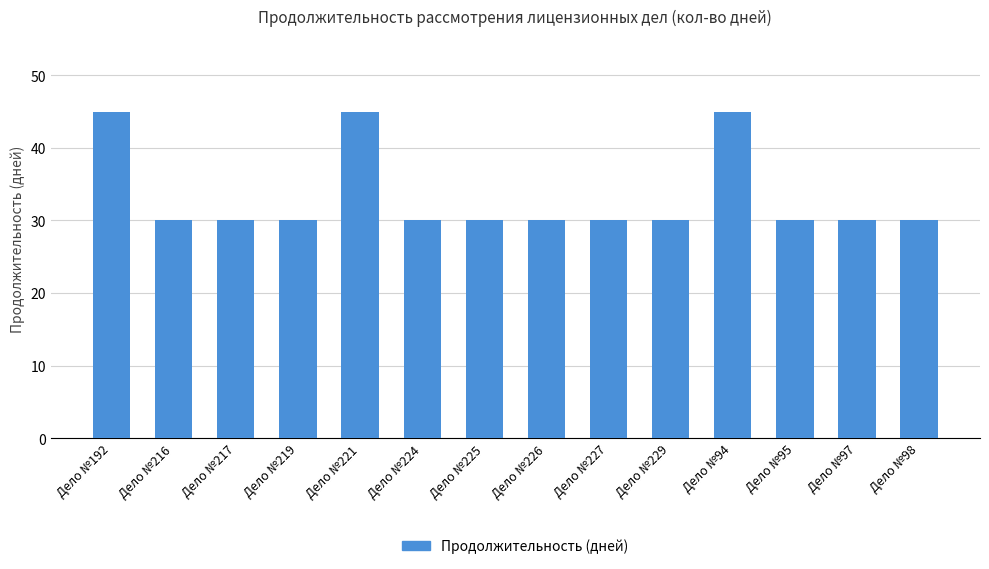

Reading left to right, extract all data points from this chart.

Дело №192=45	Дело №216=30	Дело №217=30	Дело №219=30	Дело №221=45	Дело №224=30	Дело №225=30	Дело №226=30	Дело №227=30	Дело №229=30	Дело №94=45	Дело №95=30	Дело №97=30	Дело №98=30